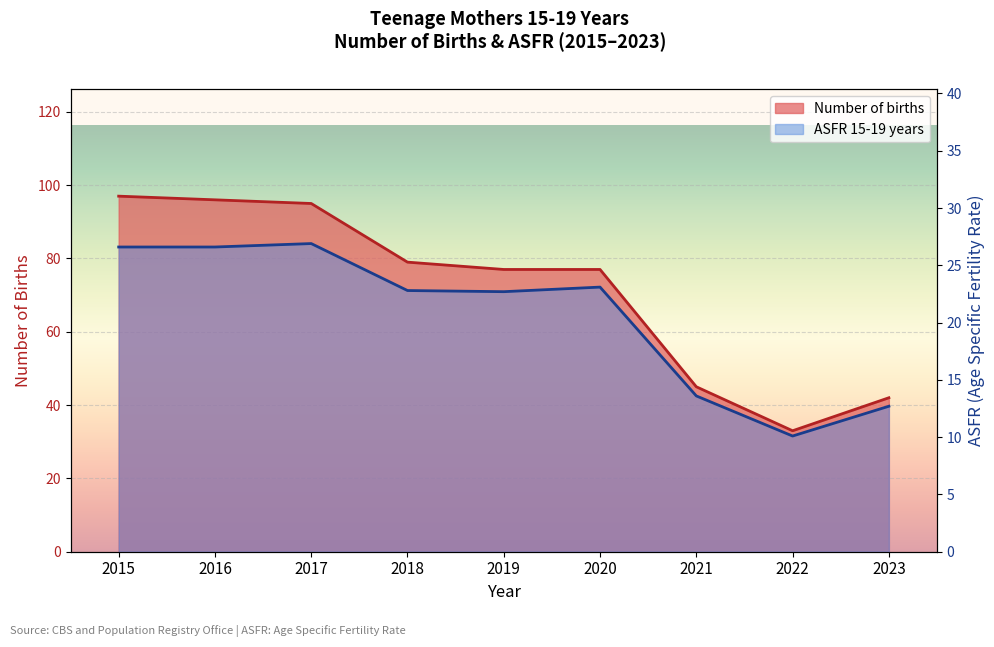

What is the smallest value displayed?

10.1